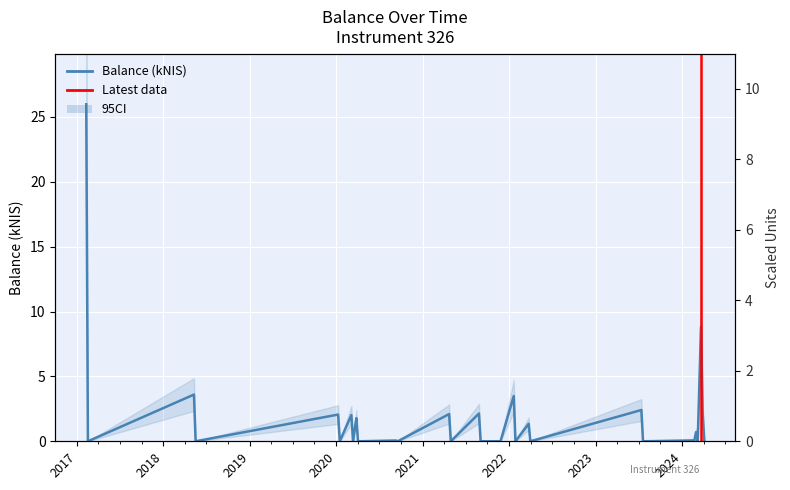

True or false: there are more than 0 points higher than both neighbors.

True